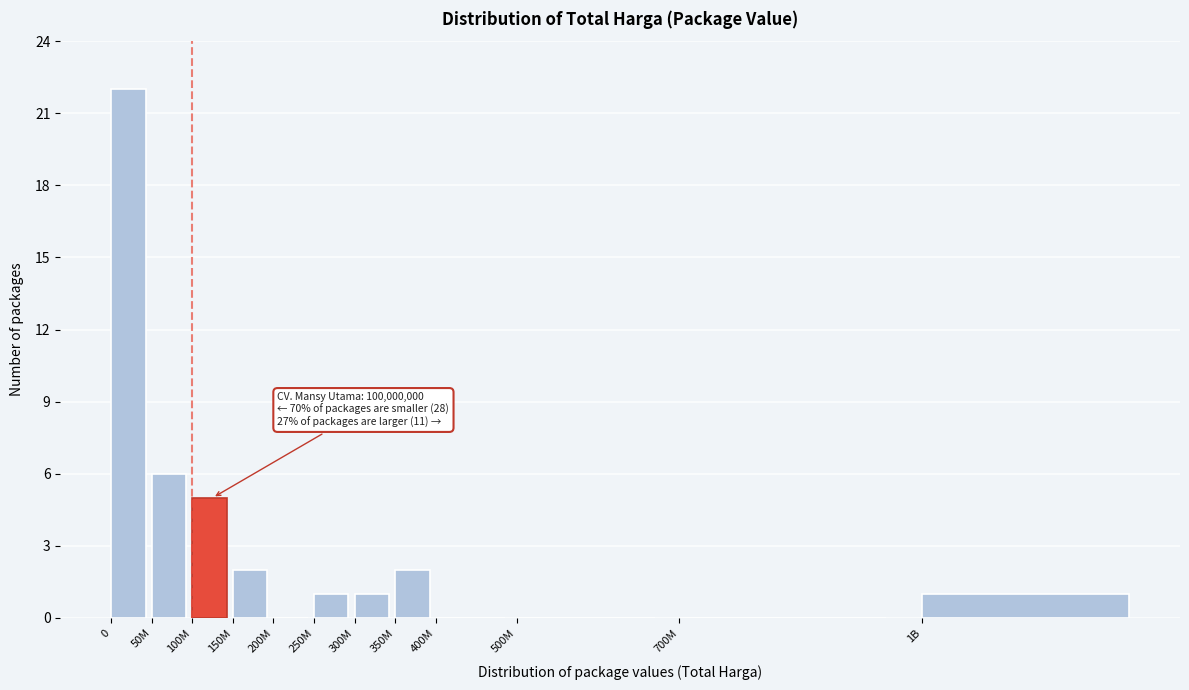

Reading left to right, transcribe all the data shown in this chart.

0=22	50M=6	100M=5	150M=2	200M=0	250M=1	300M=1	350M=2	400M=0	500M=0	700M=0	1B=1